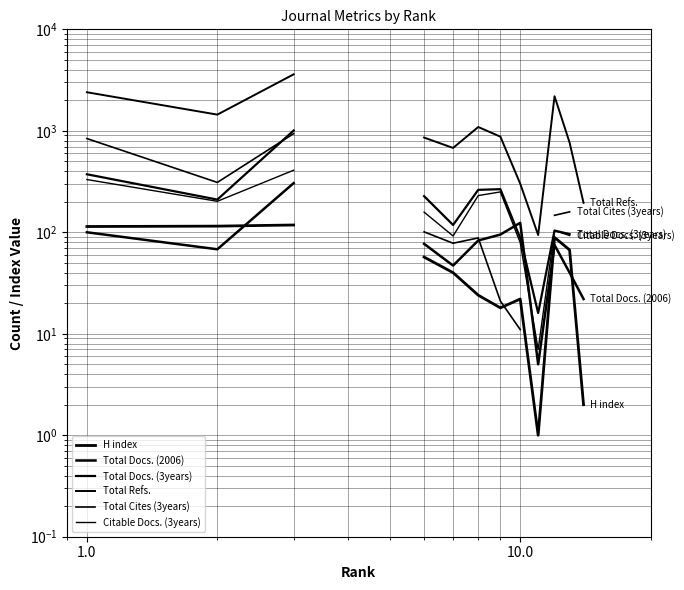

True or false: H index has a value of 114.0 at 1.0.

True